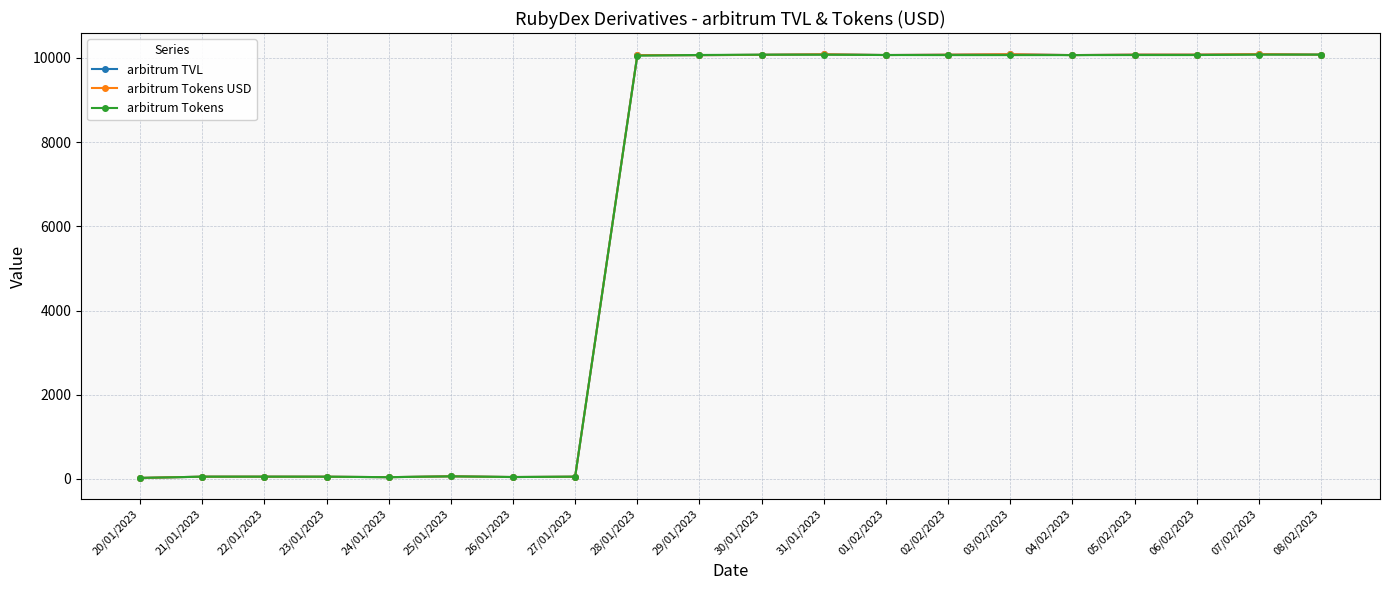

Reading left to right, list all the values displayed in this chart.

arbitrum TVL: 25.0	54.5	54.6	53.7	42.7	63.1	46.1	54.2	10066.7	10066.8	10075.8	10088.0	10070.2	10079.0	10089.1	10068.9	10080.0	10080.0	10090.0	10079.9
arbitrum Tokens USD: 25.0	54.5	54.6	53.7	42.7	63.1	46.1	54.2	10066.7	10066.8	10075.8	10088.0	10070.2	10079.0	10089.1	10068.9	10080.0	10080.0	10090.0	10079.9
arbitrum Tokens: 25.0	54.4	54.6	53.6	42.6	63.1	46.1	54.1	10056.6	10071.8	10078.0	10078.0	10071.0	10068.9	10068.9	10068.9	10069.9	10069.9	10079.9	10079.9